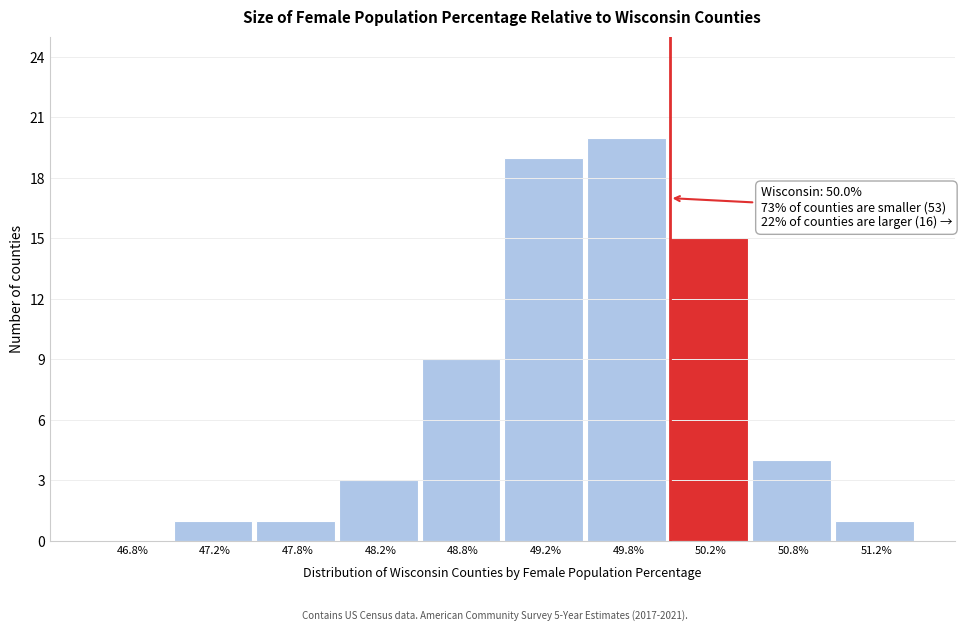

Over which range of the x-axis is the bar tallest?

49.5 to 50.0